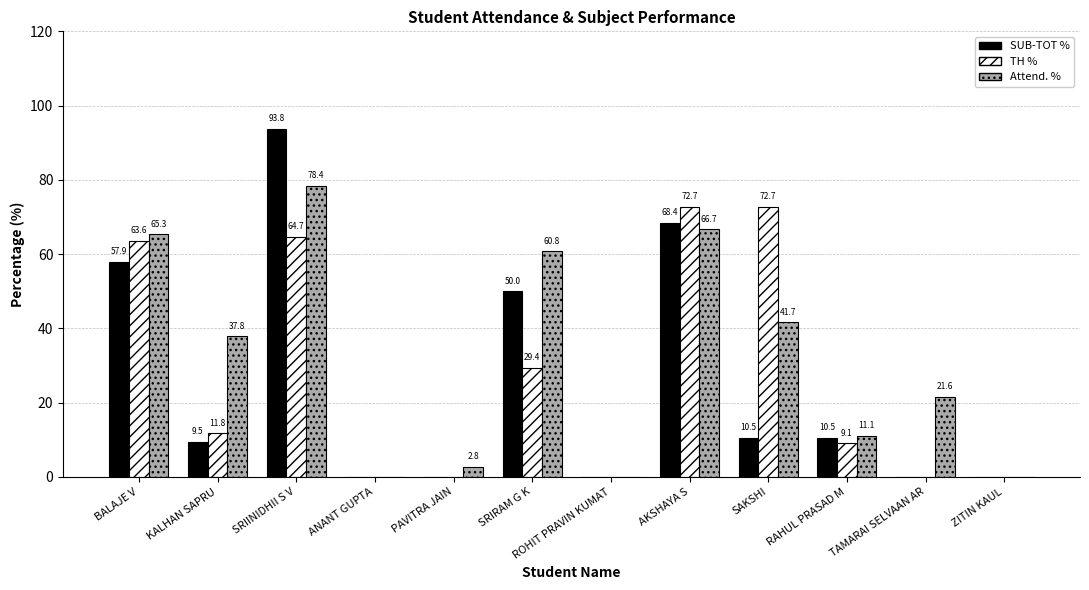

At which category is the sum across all series the highest?

SRIINIDHII S V